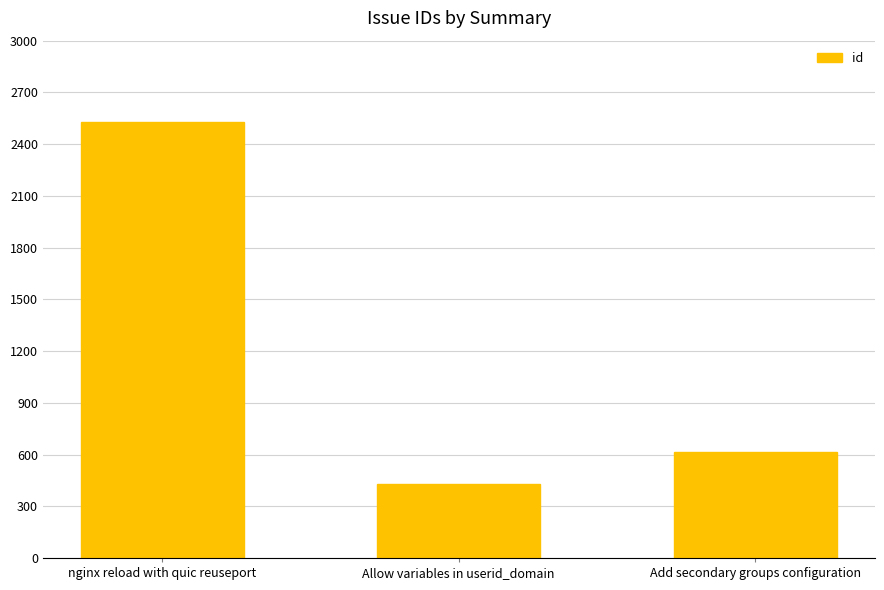

What is the difference between the maximum and second lowest values?

1911